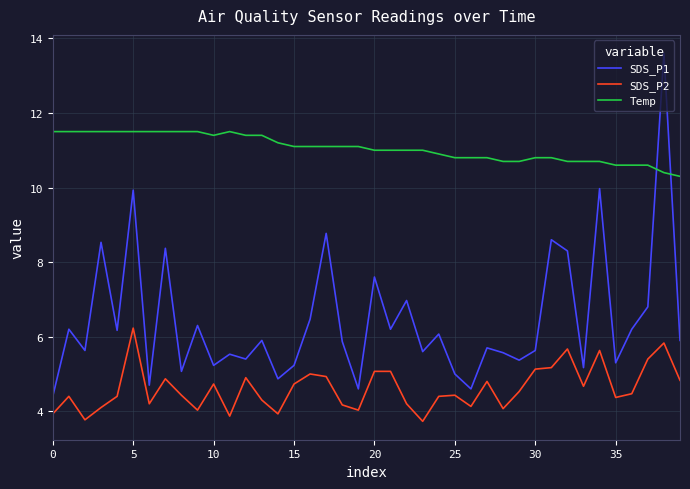

Which series has the widest spread of values?

SDS_P1